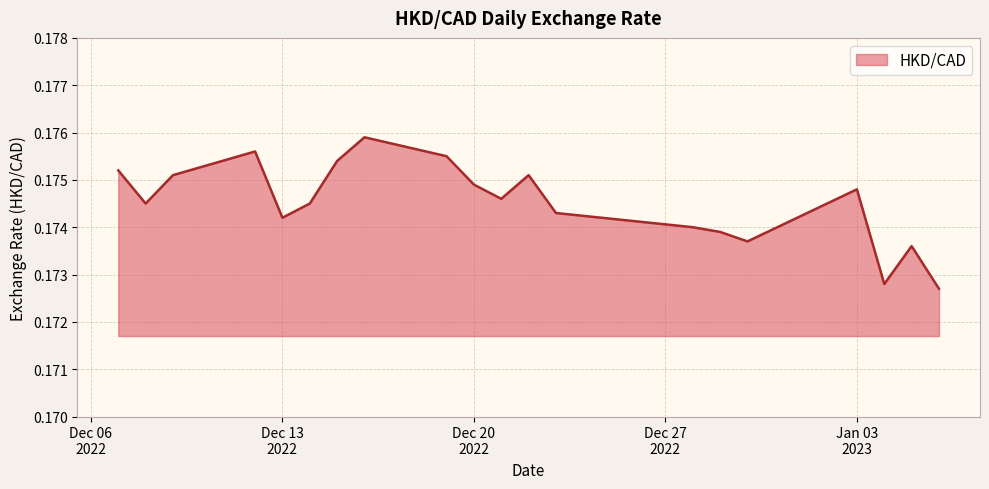

Count the values in the range 0 to 1.

20